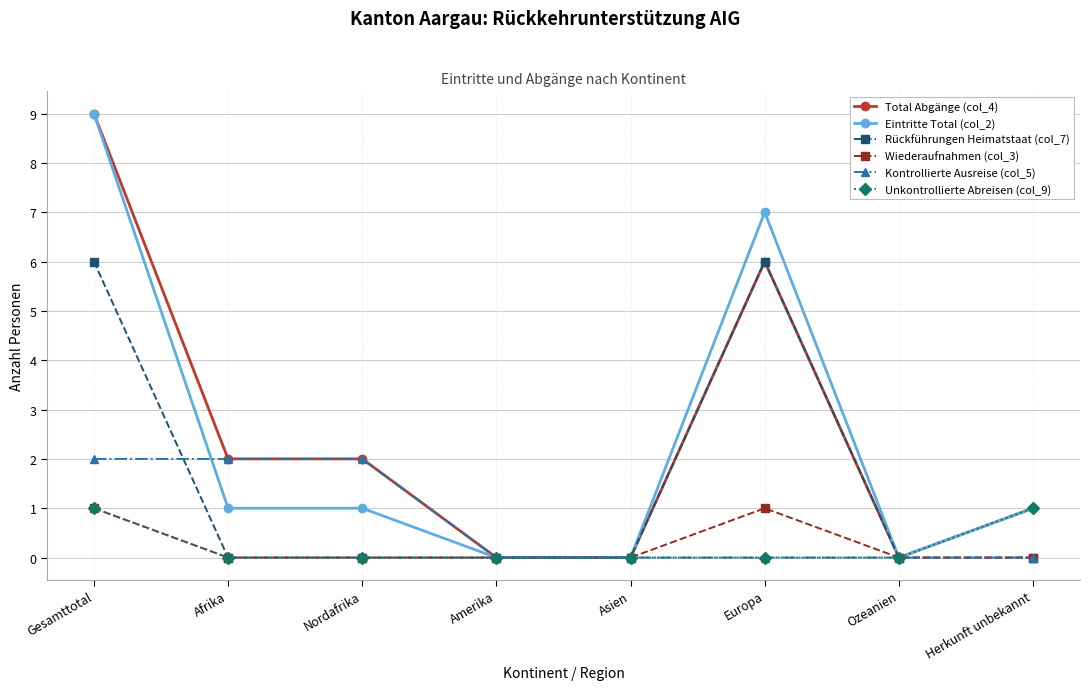

How many Unkontrollierte Abreisen (col_9) values are between 0 and 1?

8